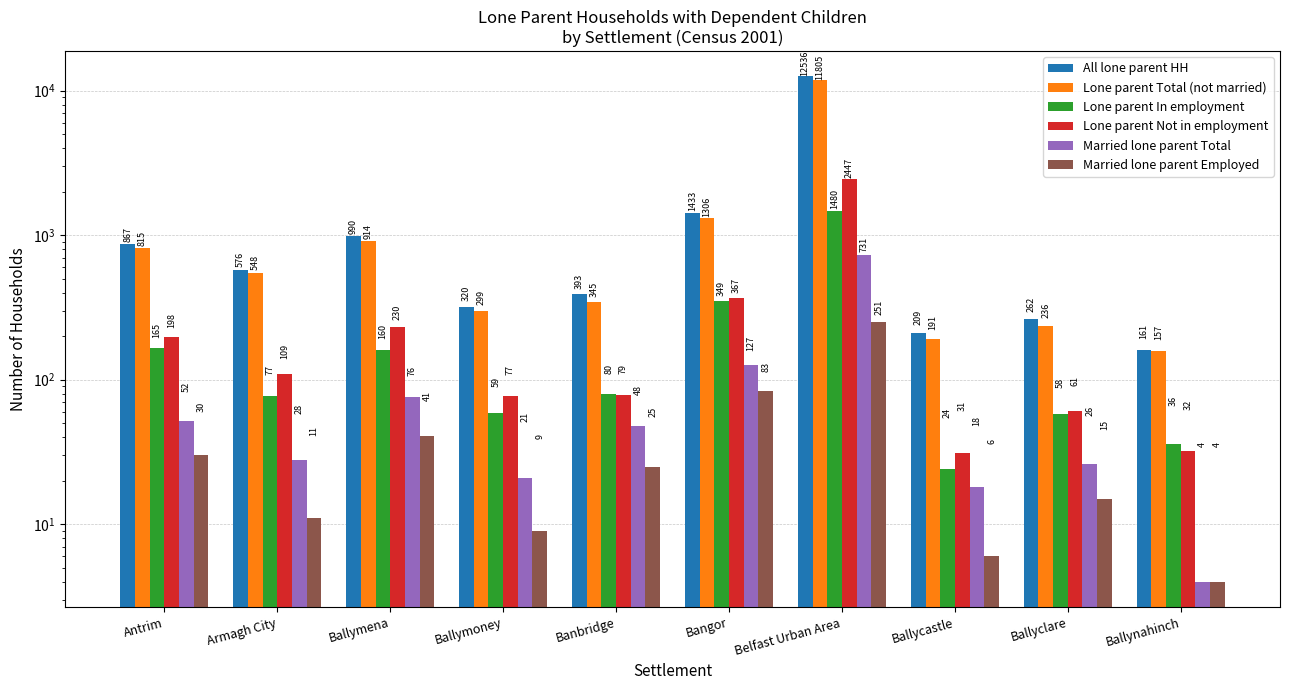

At how many categories does at least one series exceed 10047?

1